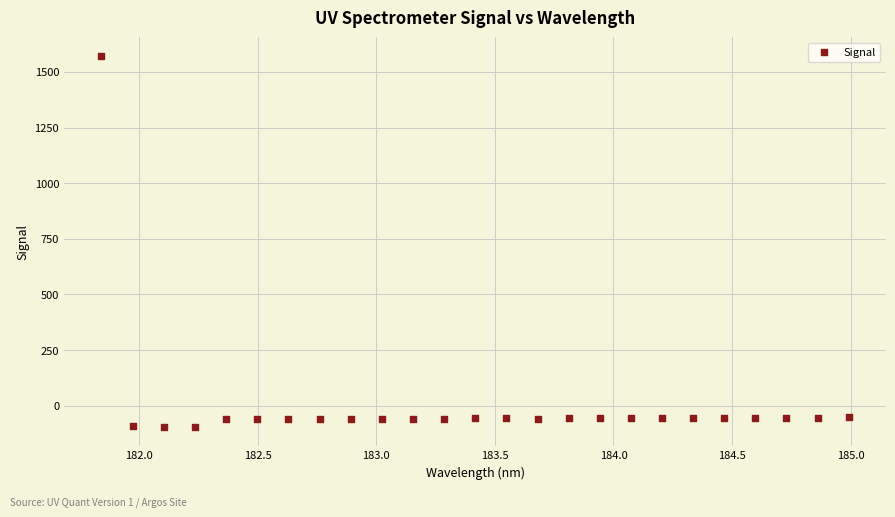

What is the range of Y values (max minus min)?

1668.3